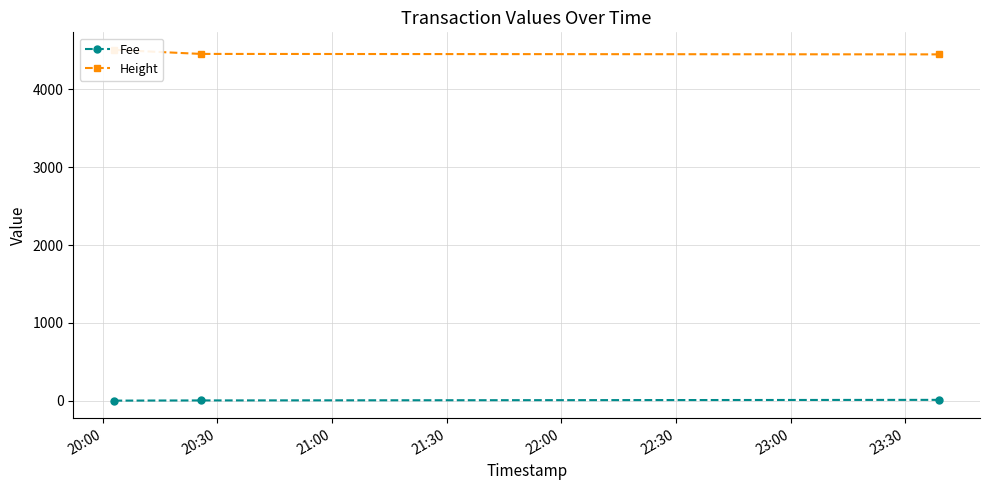

True or false: Height has a value of 4457.0 at 20:30.

True